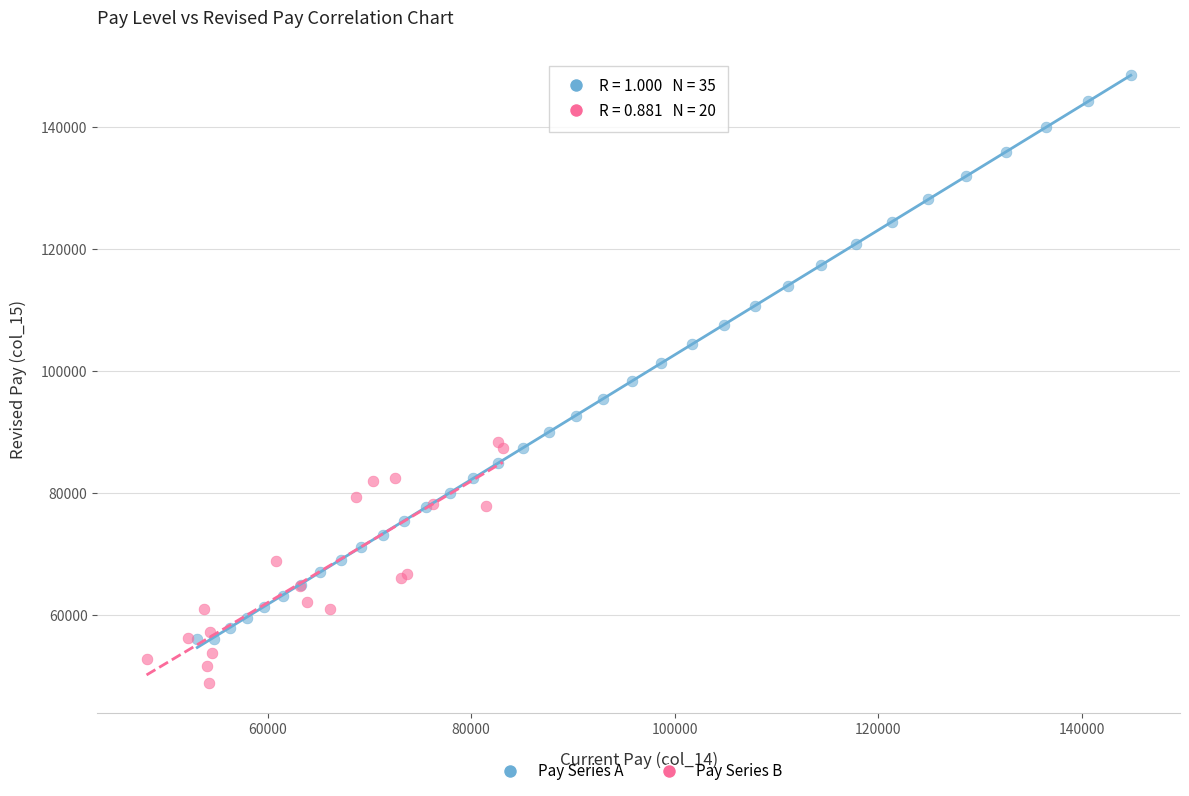

Which series reaches the minimum Y coordinate?

Pay Series B